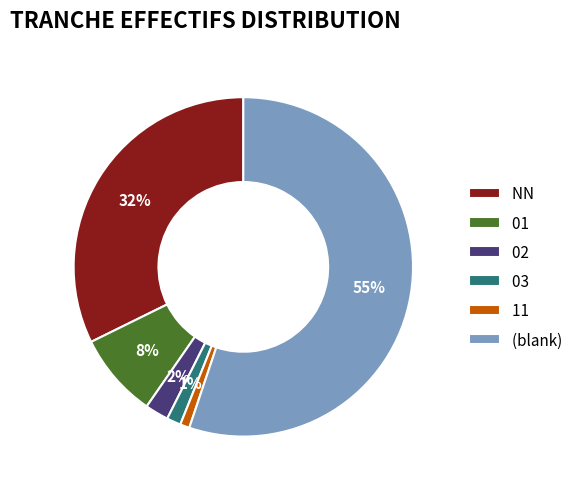

Which slice represents more than half of the pie?

(blank)